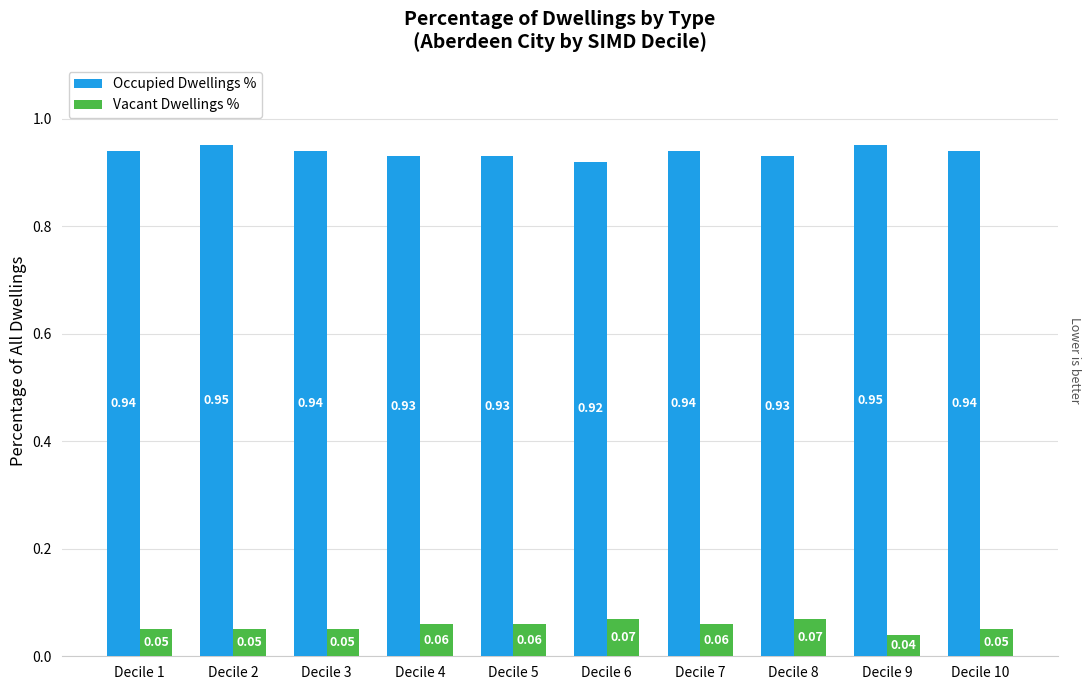

Is it true that Vacant Dwellings % equals 0.0 at Decile 2?

False